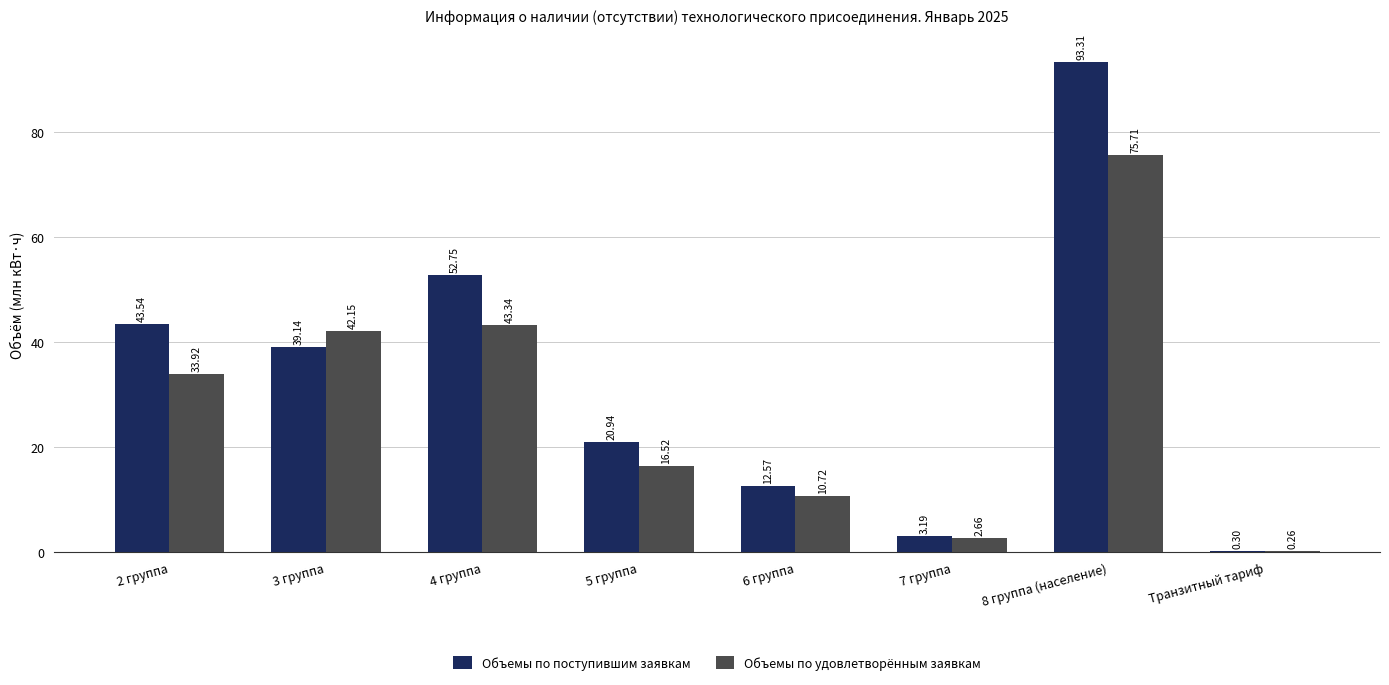

Which series has the largest total across all categories?

Объемы по поступившим заявкам